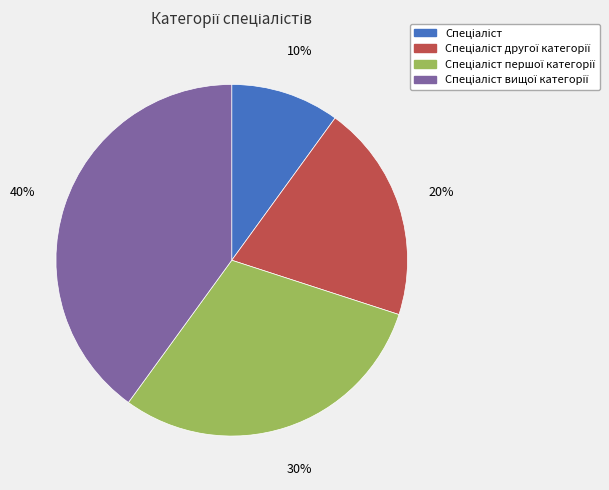

Is there a majority slice in this chart?

No